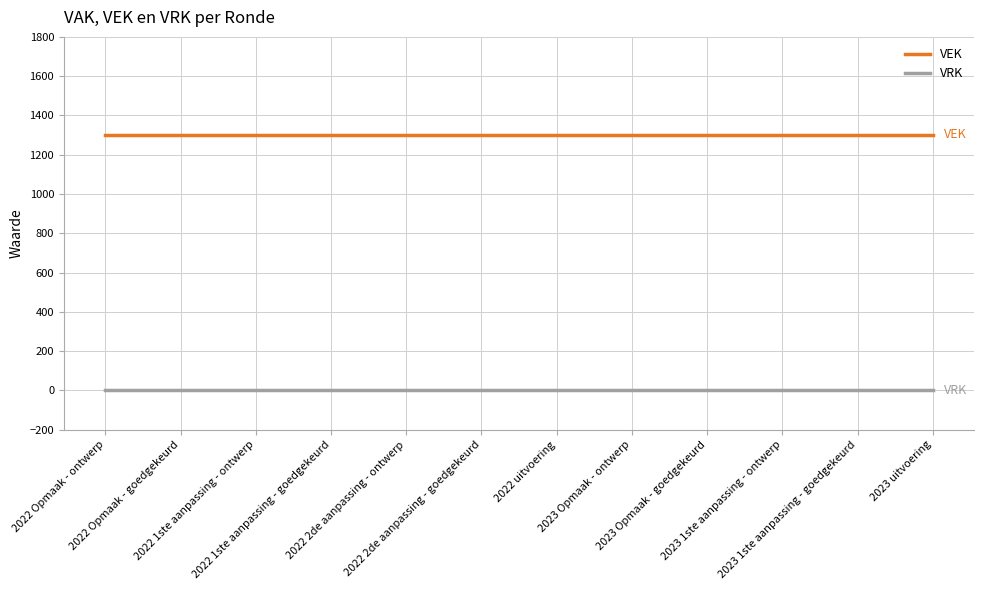

Rank the series by their average value, from lowest to highest.

VRK, VEK